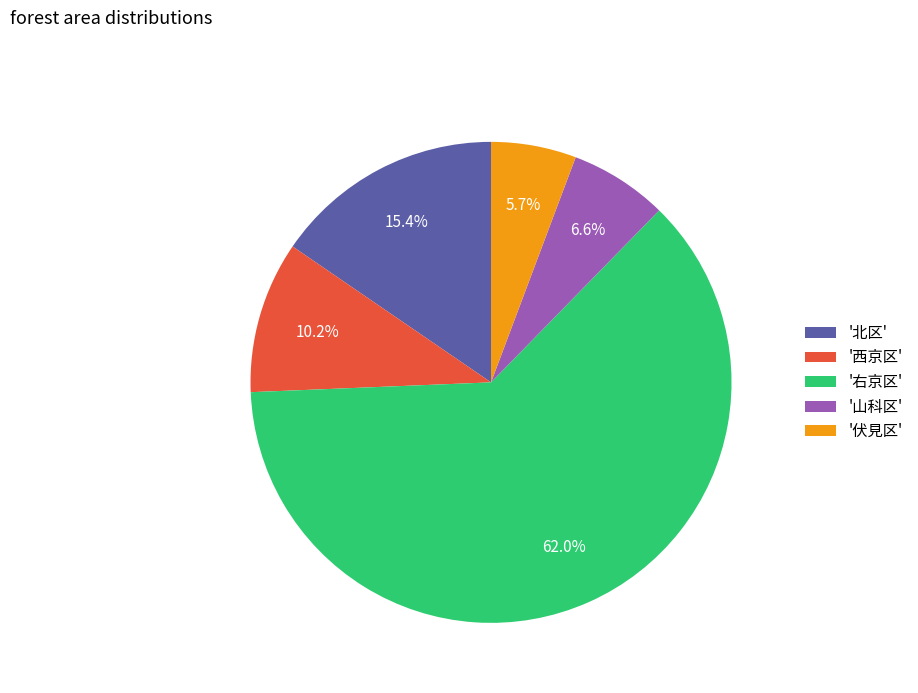

How many slices are in this pie chart?

5